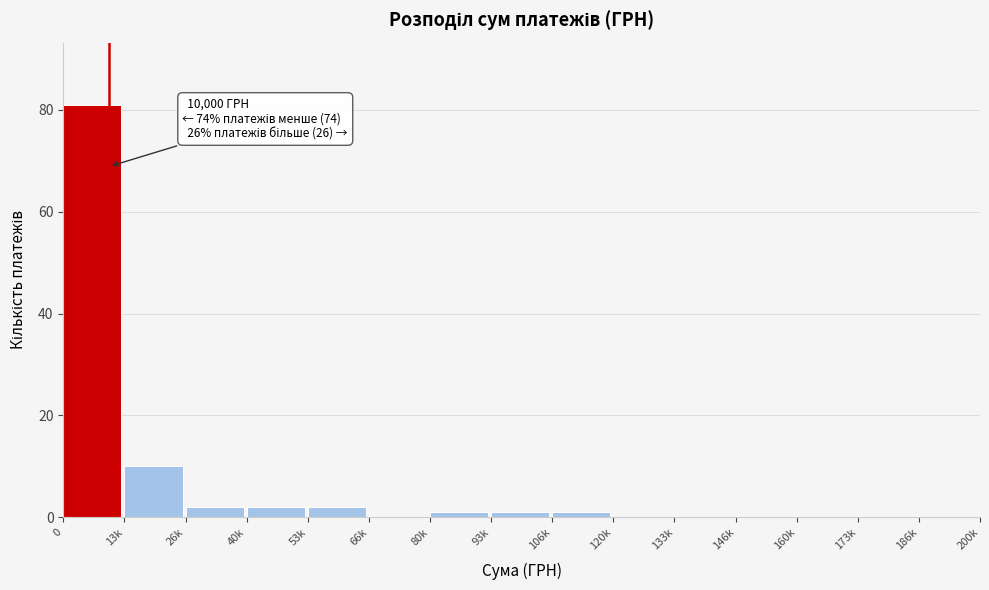

Reading left to right, what are all the values shown in this chart?

0=81	13k=10	26k=2	40k=2	53k=2	66k=0	80k=1	93k=1	106k=1	120k=0	133k=0	146k=0	160k=0	173k=0	186k=0